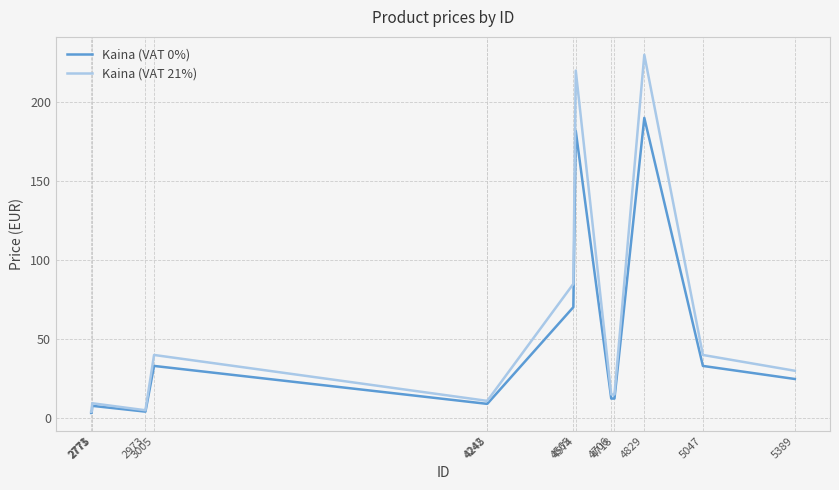

What is the difference between the maximum and minimum values in the Kaina (VAT 0%) series?

186.8